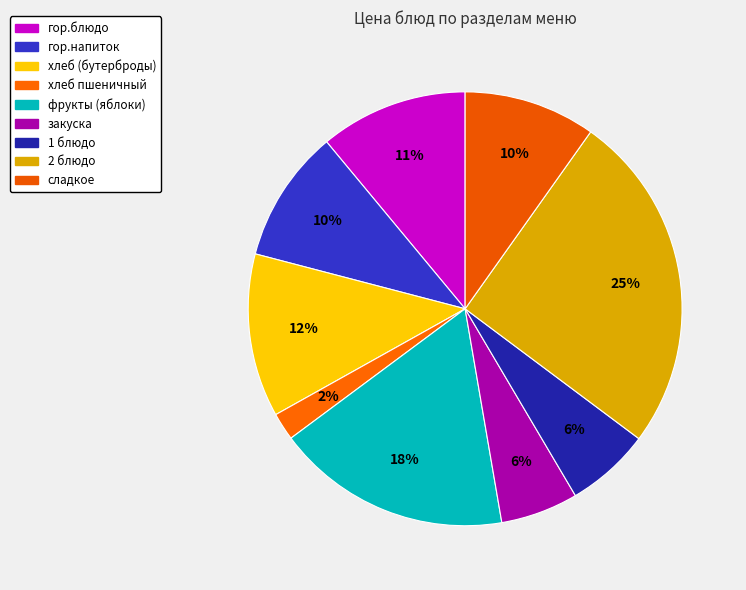

Does any single category account for the majority?

No